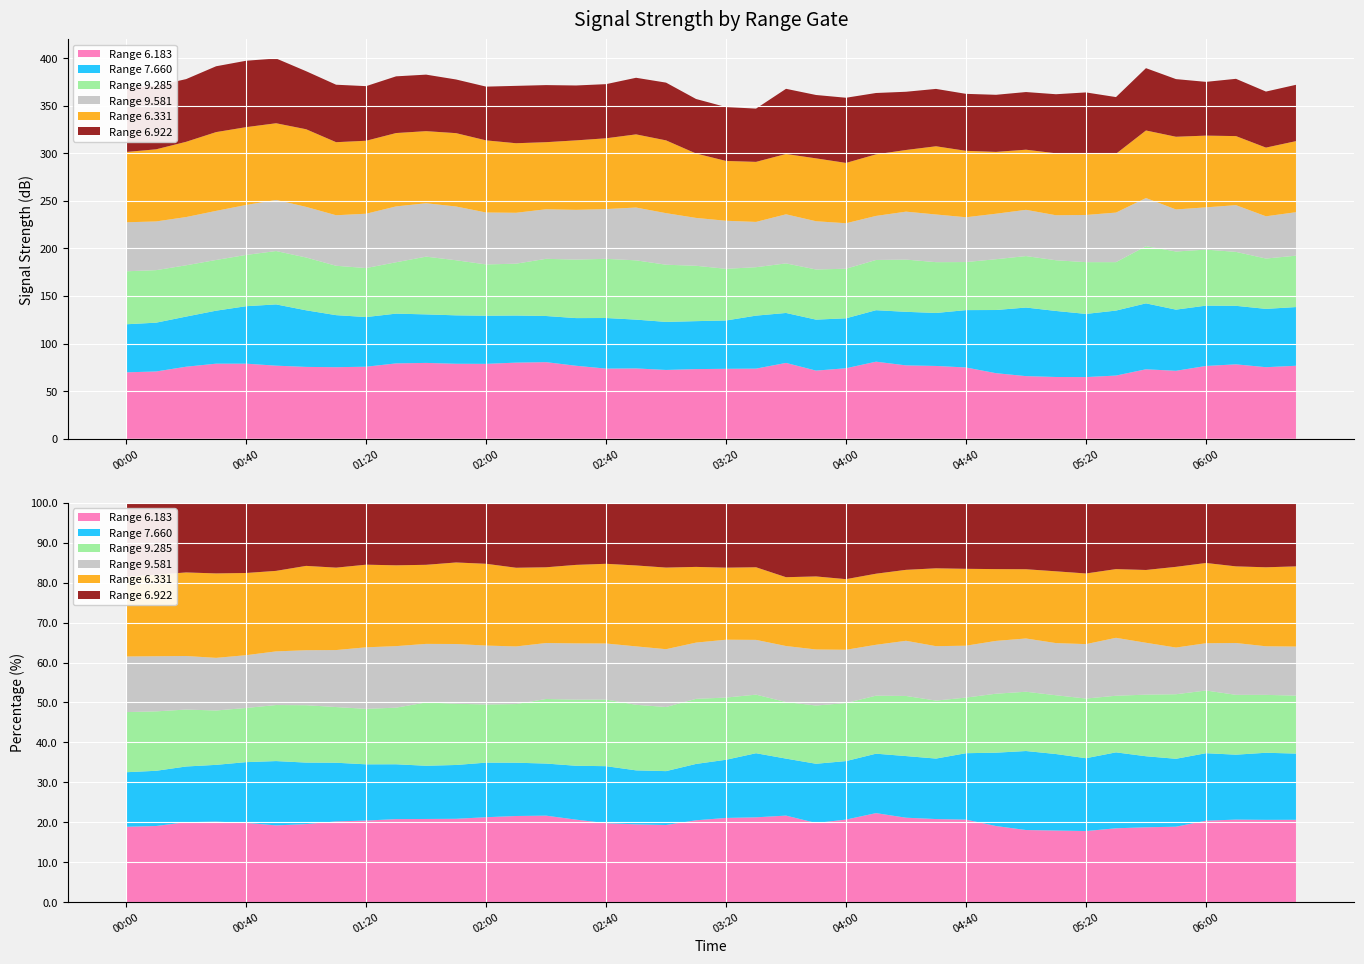

Reading right to left, extract all data points from this chart.

6.183: 76.7	75.2	78.2	76.5	71.4	73.0	66.4	64.8	64.9	65.8	68.9	74.9	76.5	77.1	81.0	74.1	71.6	79.7	73.7	73.5	73.2	72.3	73.9	73.7	76.7	80.5	80.0	78.7	78.8	79.7	79.2	75.7	75.2	75.5	76.8	78.9	78.9	75.7	70.7	69.8
7.660: 61.7	61.3	61.5	63.4	64.3	69.3	68.3	66.4	69.4	72.1	66.4	60.3	55.7	56.3	54.1	52.5	53.6	52.5	55.7	50.8	50.4	50.5	51.3	53.2	50.1	48.5	49.5	50.6	50.9	51.0	52.3	52.2	54.7	59.5	64.4	60.4	55.7	52.7	51.3	50.5
9.285: 54.0	52.9	56.7	58.9	61.1	60.1	50.9	54.4	53.3	54.1	53.4	50.5	53.4	54.9	52.8	52.1	52.7	52.1	50.9	54.3	58.2	60.1	62.3	62.2	61.5	60.1	54.5	53.9	57.9	60.7	54.0	51.5	51.9	55.5	56.1	53.9	53.3	53.9	55.2	55.7
9.581: 45.7	44.4	49.1	44.4	44.2	50.6	52.1	49.6	47.3	48.6	47.8	47.1	50.1	50.4	46.3	47.8	50.7	51.6	47.6	50.5	50.3	54.2	55.5	52.3	52.3	52.1	53.5	54.6	56.5	56.1	58.7	57.1	53.1	53.2	53.7	52.5	51.6	50.7	51.2	51.5
6.331: 74.7	72.2	72.6	75.4	76.4	71.0	61.8	64.4	65.1	63.2	65.0	69.8	71.7	64.8	64.7	63.4	66.1	63.4	63.1	62.9	67.7	76.5	76.9	74.4	73.0	70.5	73.1	75.8	77.1	75.8	77.1	76.7	76.8	81.6	80.6	81.8	82.8	79.1	75.8	73.9
6.922: 59.2	58.9	60.2	56.5	60.6	65.5	59.6	64.4	62.1	60.6	60.0	59.9	60.3	61.2	64.5	68.5	66.6	68.5	56.0	56.6	57.3	60.7	59.5	56.9	57.7	60.0	60.3	56.5	56.4	59.4	59.6	57.4	60.4	61.0	68.1	69.8	69.2	65.9	66.7	68.4